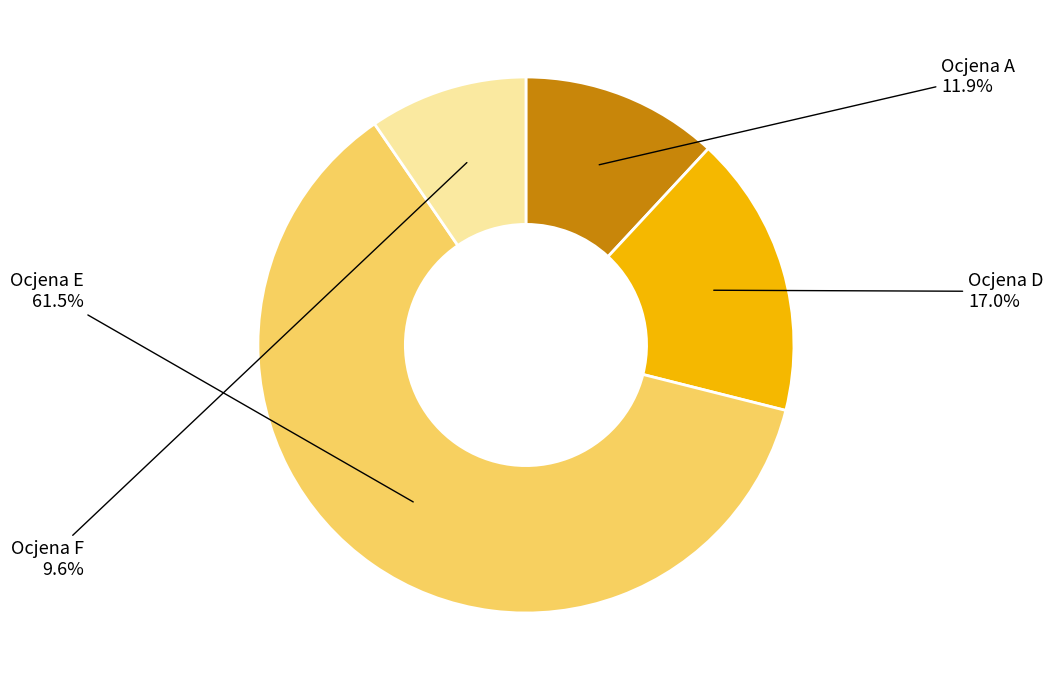

Is there a majority slice in this chart?

Yes